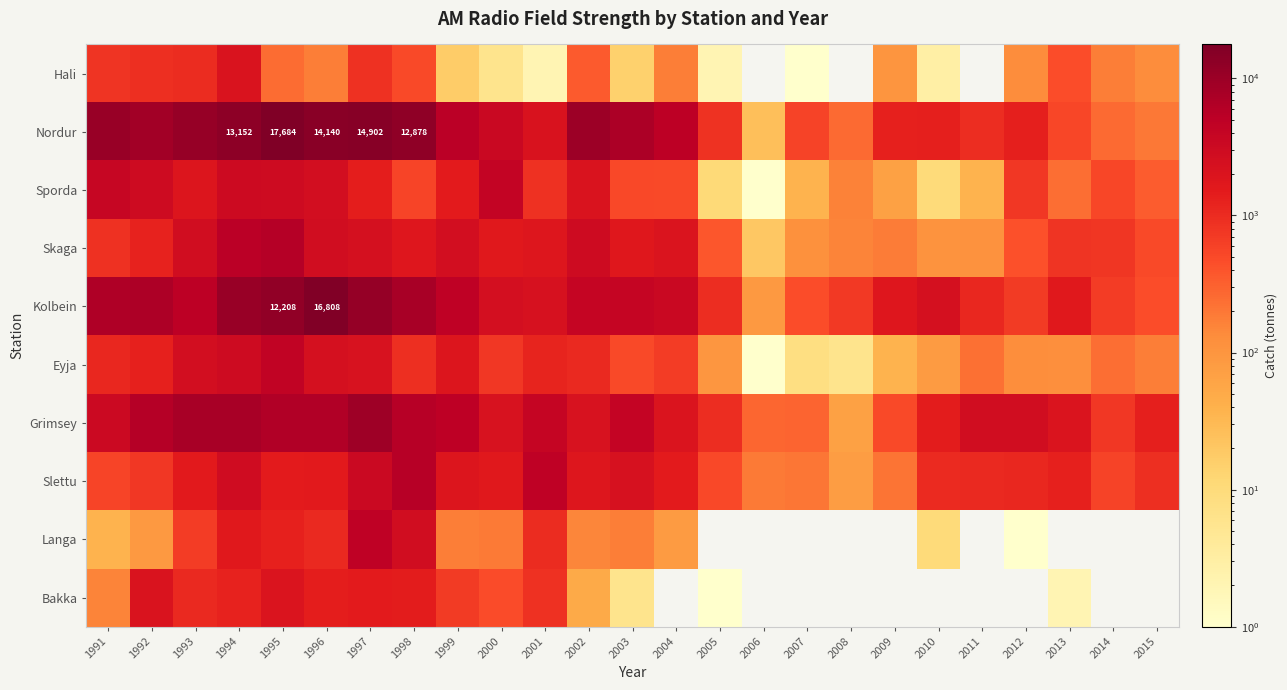

True or false: Nordur has a value of 20840 at 1998.

False